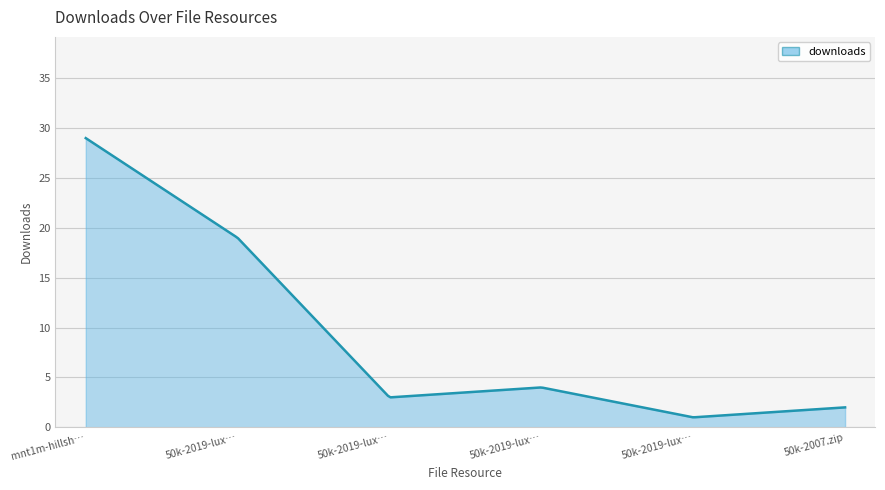

What is the difference between the maximum and minimum values?

28.0